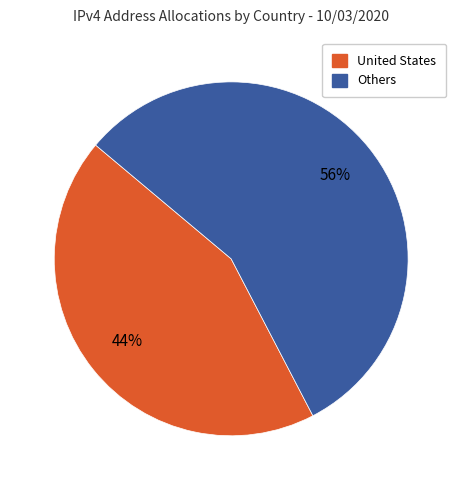

True or false: United States accounts for 44% of the total.

True